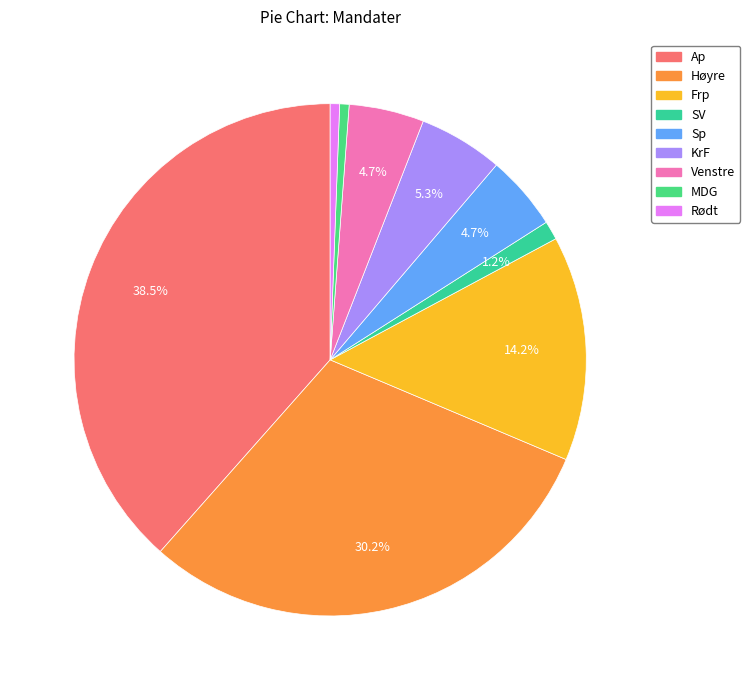

Count the number of slices in the pie.

9